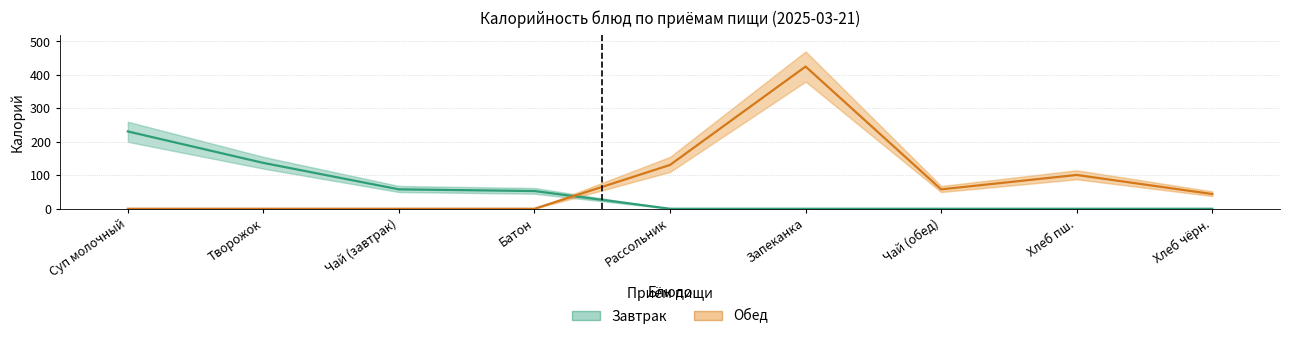

Which label corresponds to the largest value in the chart?

Запеканка